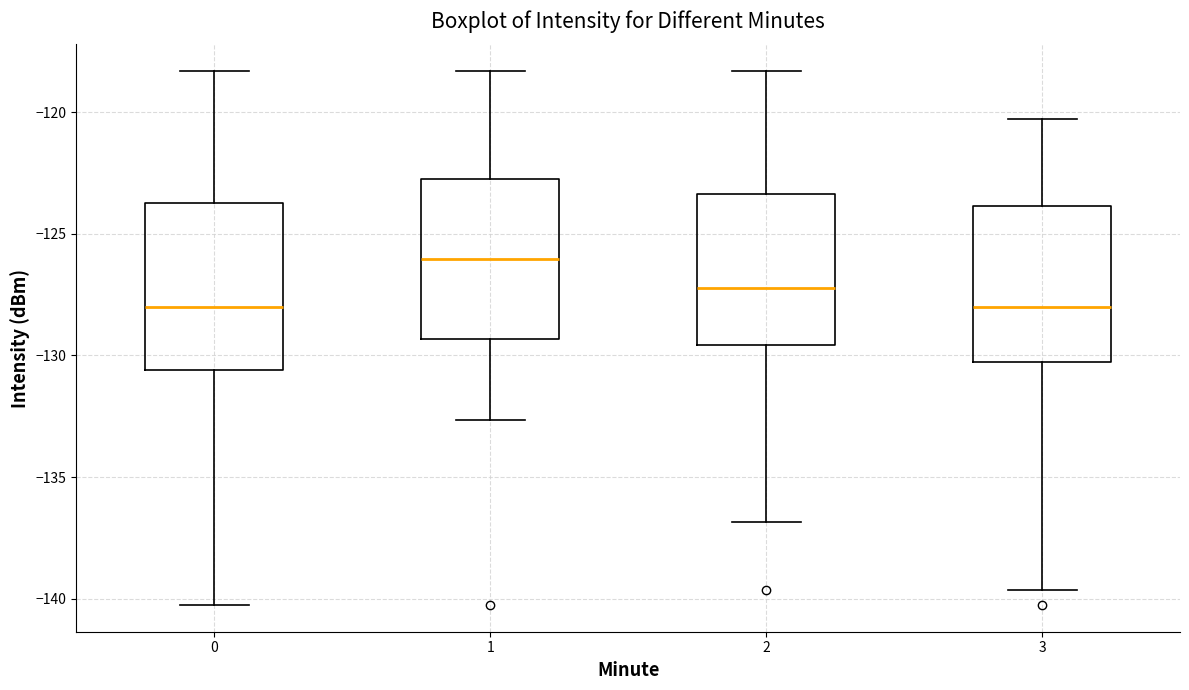

Reading left to right, transcribe this box plot: for each box, give where its median line is, the range the box spans, and where its two whiskers end, as read against the y-axis. The values are not printed on the chart, so give them approximately, as read against the axis.

0: median -128.0, box -130.5 to -123.5, whiskers -140.5 to -118.5
1: median -126.0, box -129.5 to -123.0, whiskers -132.5 to -118.5
2: median -127.0, box -129.5 to -123.5, whiskers -137.0 to -118.5
3: median -128.0, box -130.5 to -124.0, whiskers -139.5 to -120.5